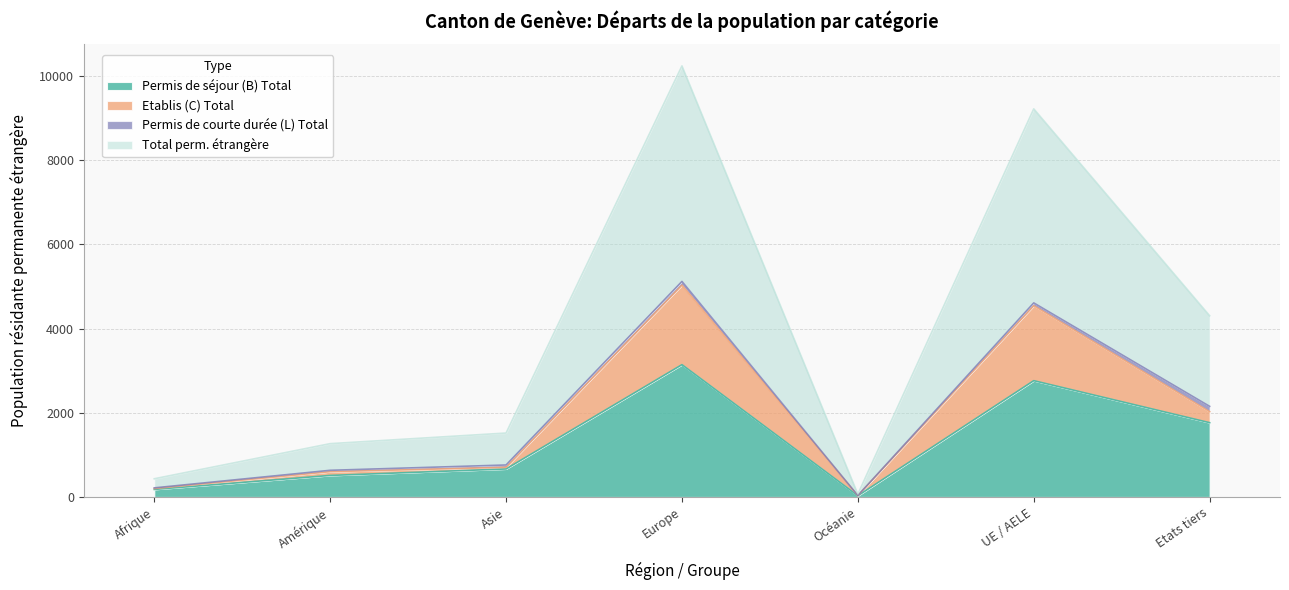

At which category is the sum across all series the highest?

Europe